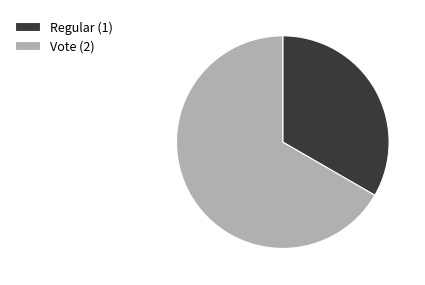

Between Vote and Regular, which is larger?

Vote